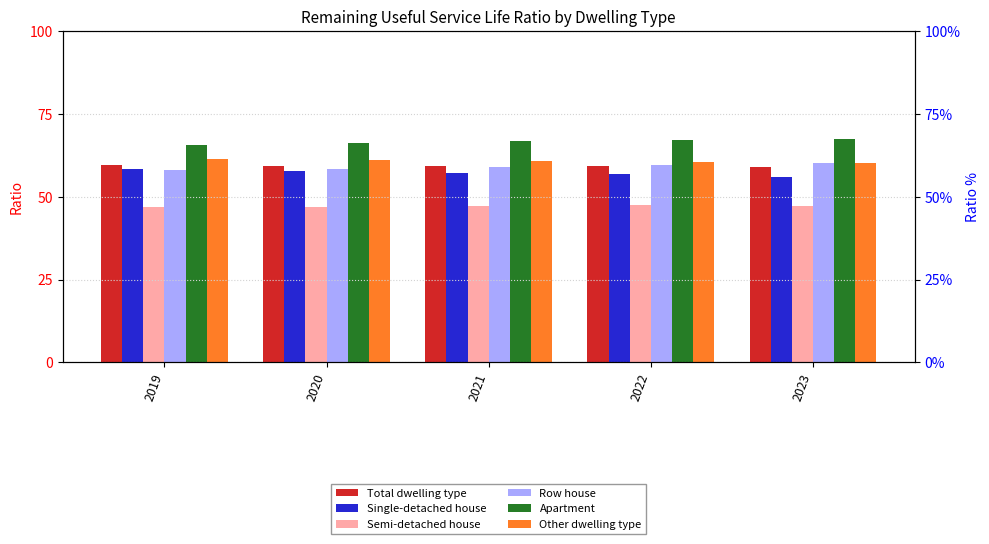

Reading left to right, list all the values displayed in this chart.

Total dwelling type: 2019=59.5	2020=59.3	2021=59.4	2022=59.3	2023=59.0
Single-detached house: 2019=58.5	2020=57.8	2021=57.3	2022=56.8	2023=56.0
Semi-detached house: 2019=47.0	2020=47.0	2021=47.3	2022=47.4	2023=47.2
Row house: 2019=58.2	2020=58.5	2021=59.1	2022=59.6	2023=60.1
Apartment: 2019=65.6	2020=66.3	2021=66.9	2022=67.2	2023=67.5
Other dwelling type: 2019=61.3	2020=61.0	2021=60.8	2022=60.6	2023=60.2